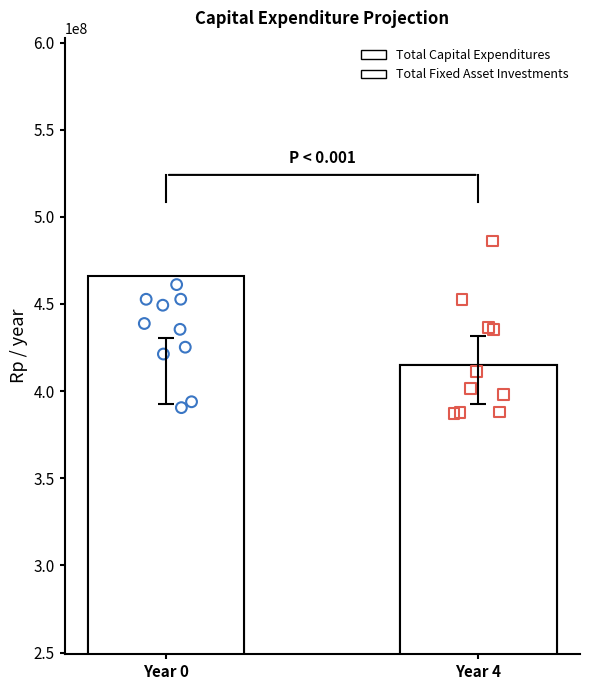

At how many categories does at least one series exceed 418863479?

2